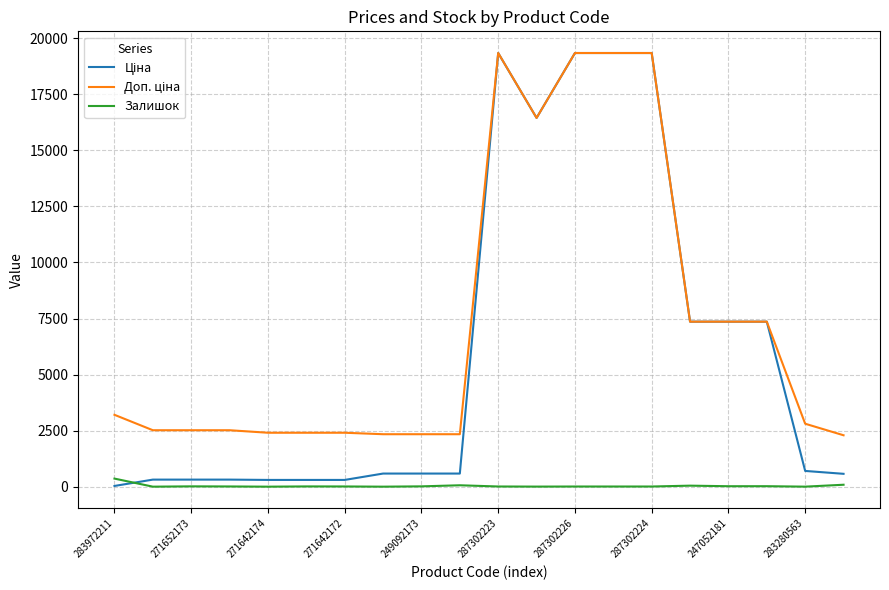

Which series has the widest spread of values?

Ціна